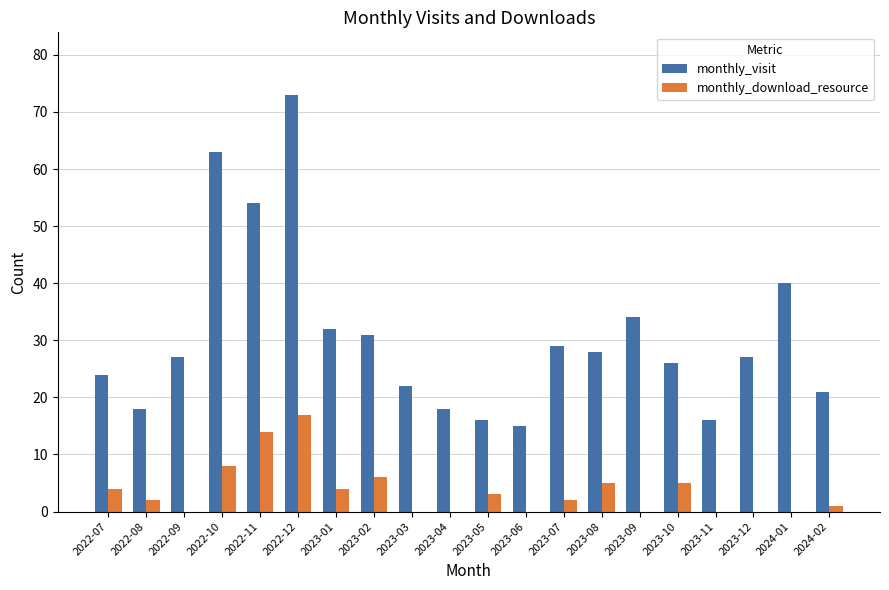

Which series has the largest total across all categories?

monthly_visit